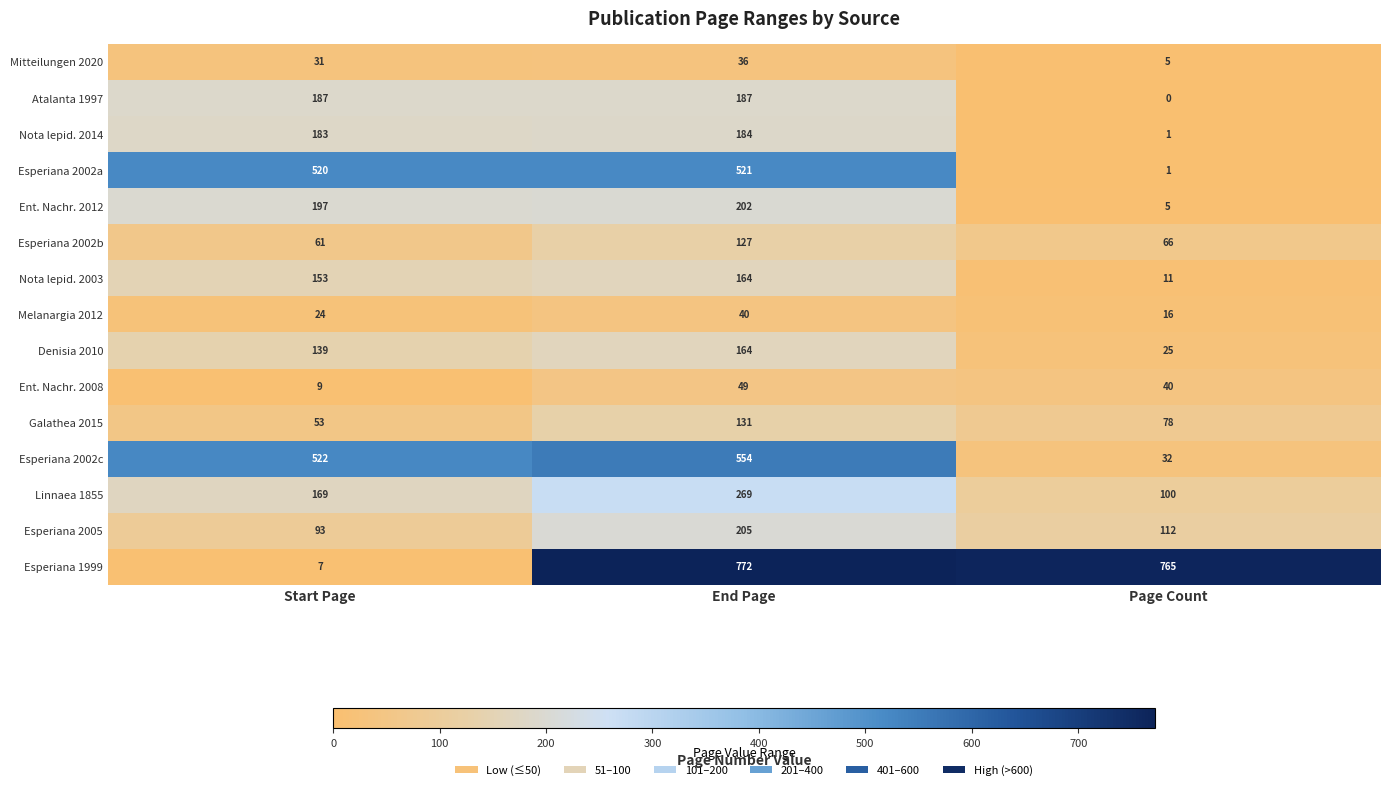

Which series changed the most between Start Page and End Page?

Esperiana 1999